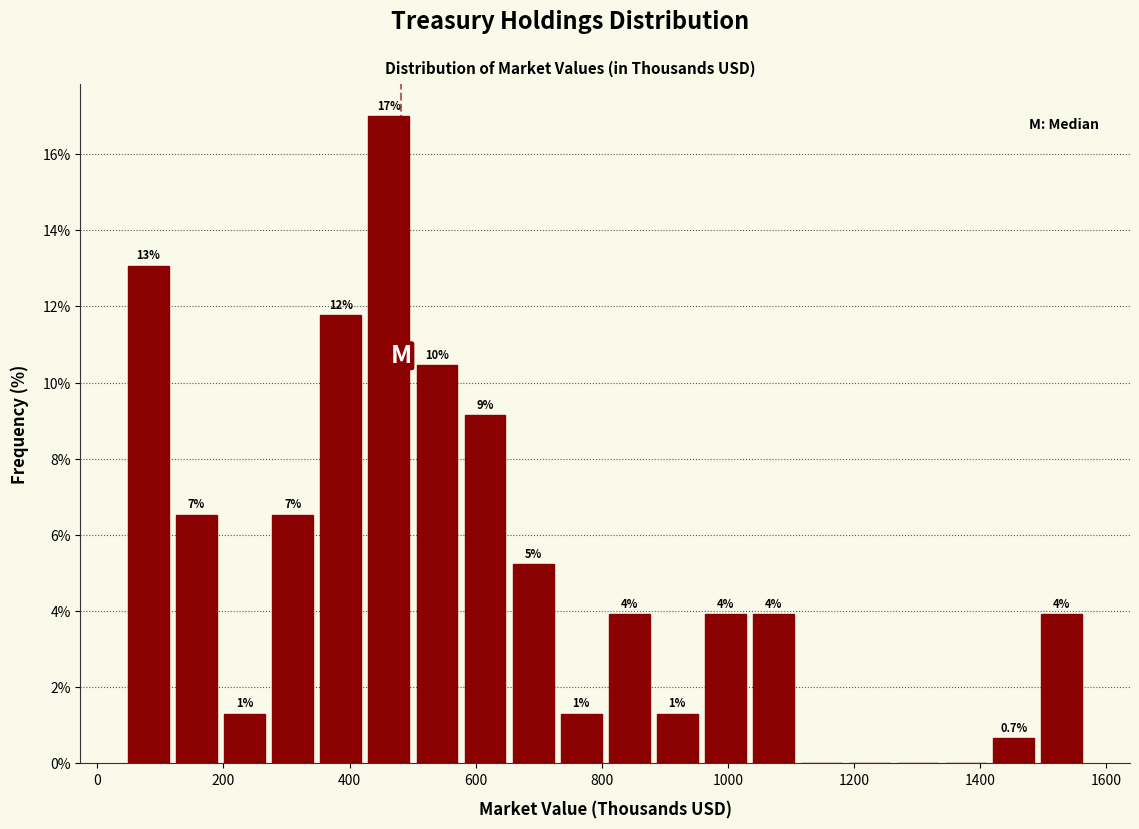

Read against the x-axis, roughly where is the centre of the tallest bar?

460